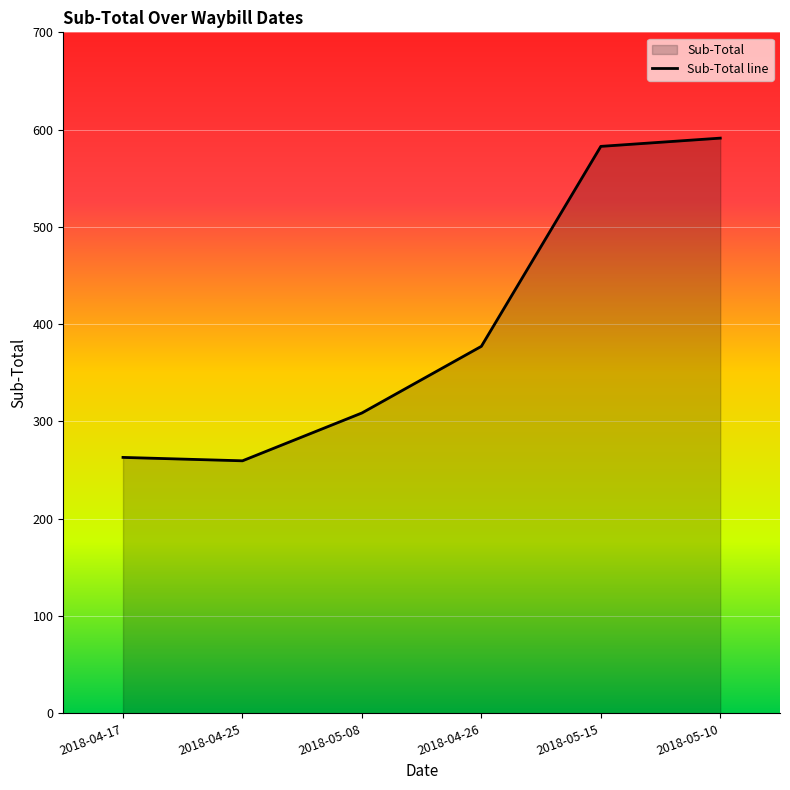

What is the sum of the values at 2018-04-26 and 2018-04-17?

640.3